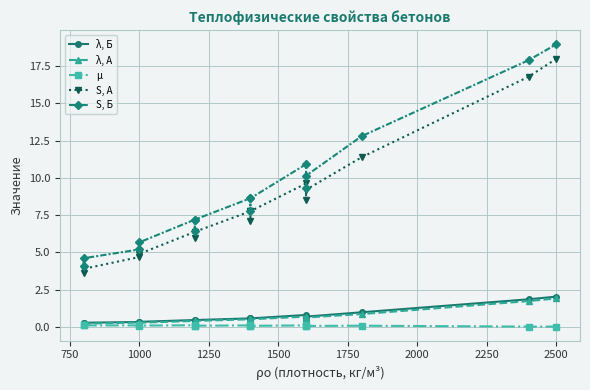

What is the highest value of the μ series?

0.1